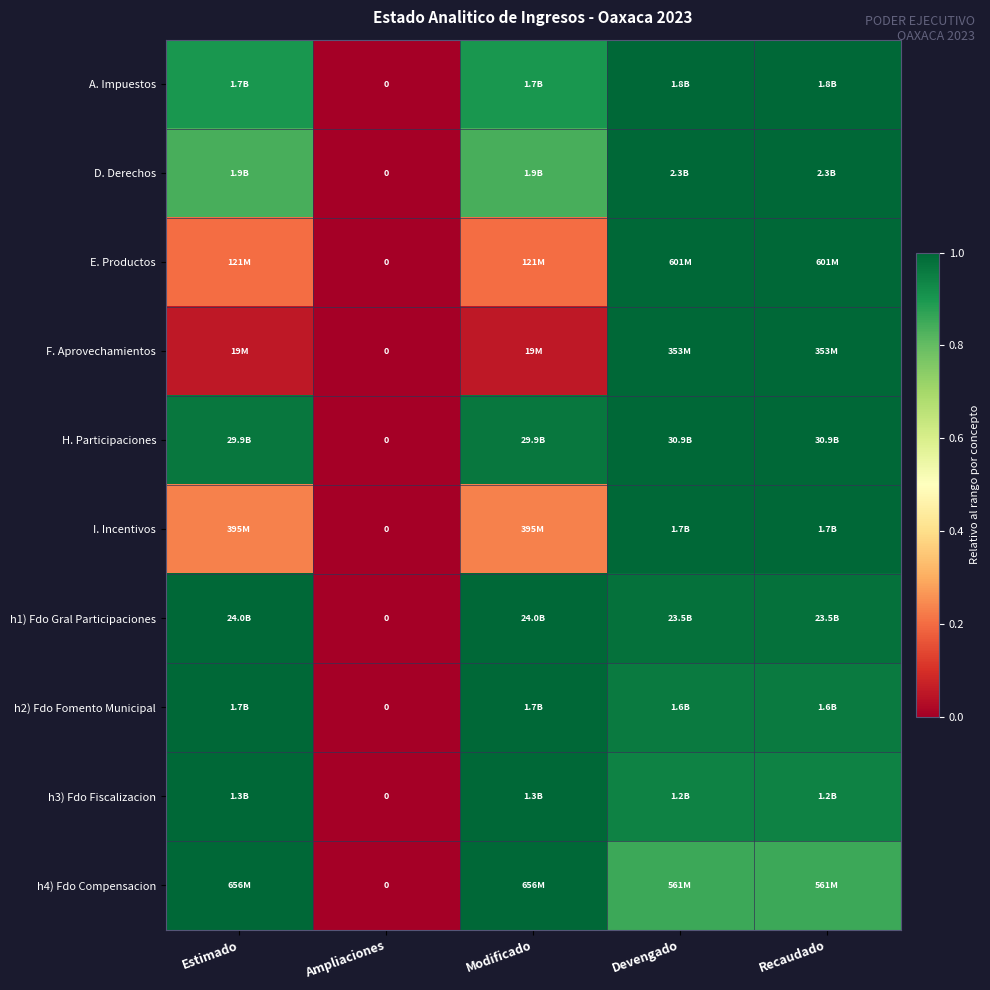

Count the number of categories in the chart.

5